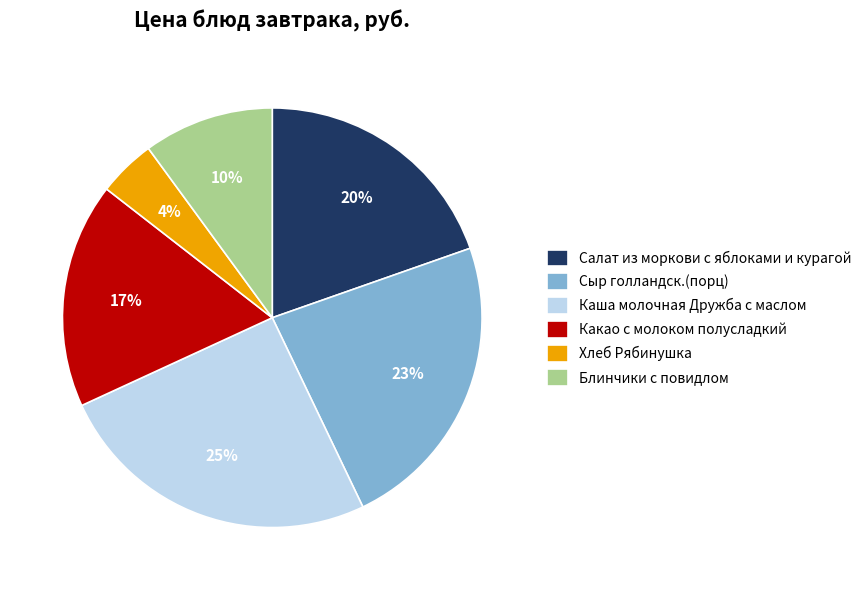

Is there a majority slice in this chart?

No